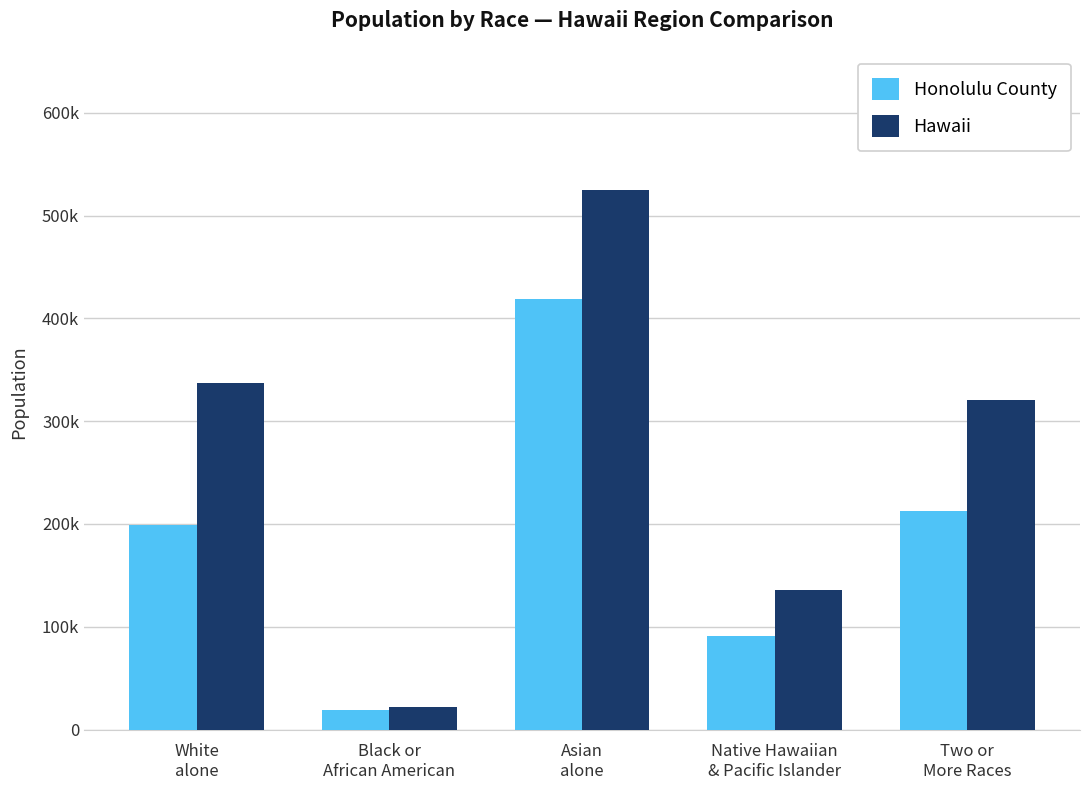

At how many categories does at least one series exceed 22783?

4